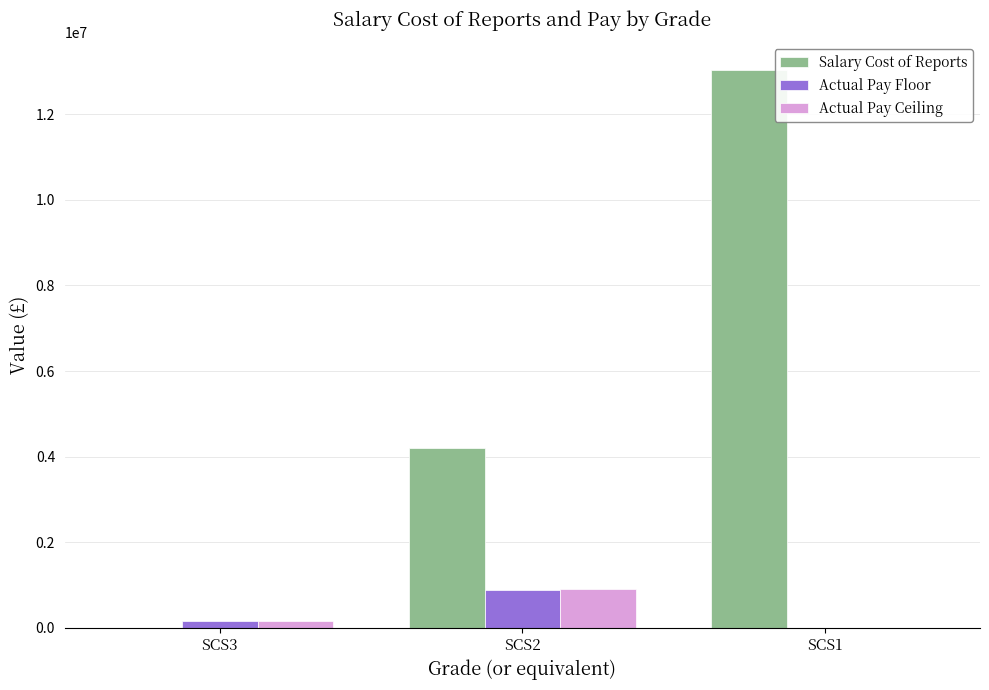

Is the value of Salary Cost of Reports at SCS1 greater than the value of Actual Pay Floor at SCS3?

Yes